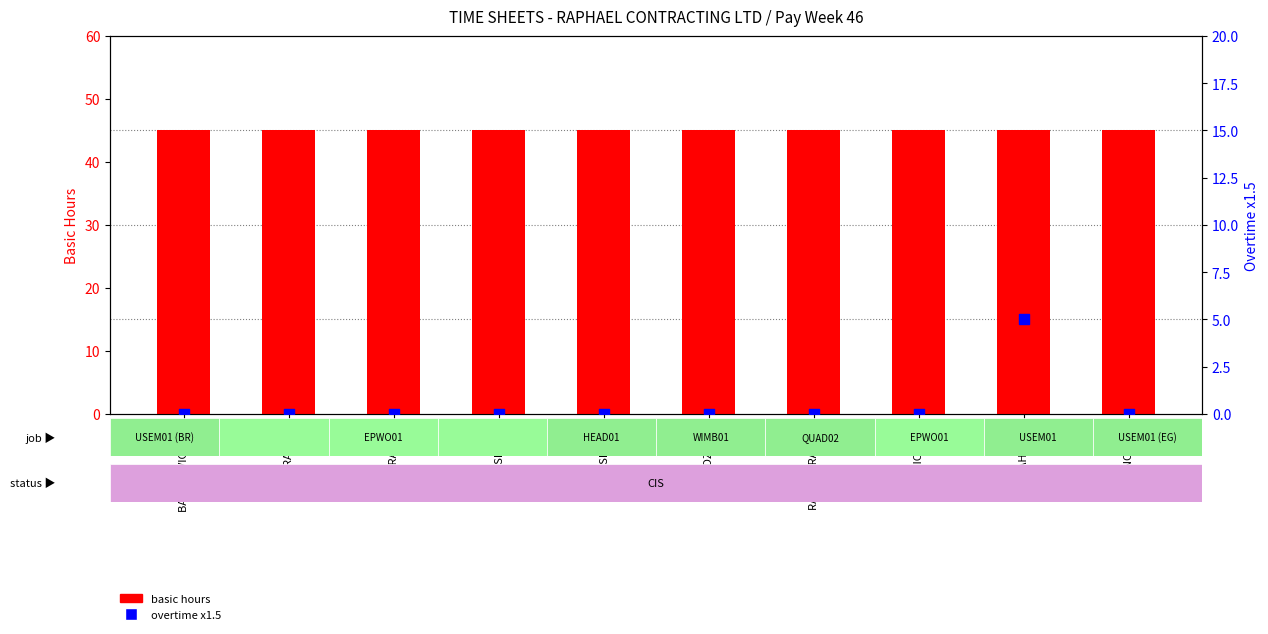

What are all the series names shown in the legend?

basic hours, overtime x1.5